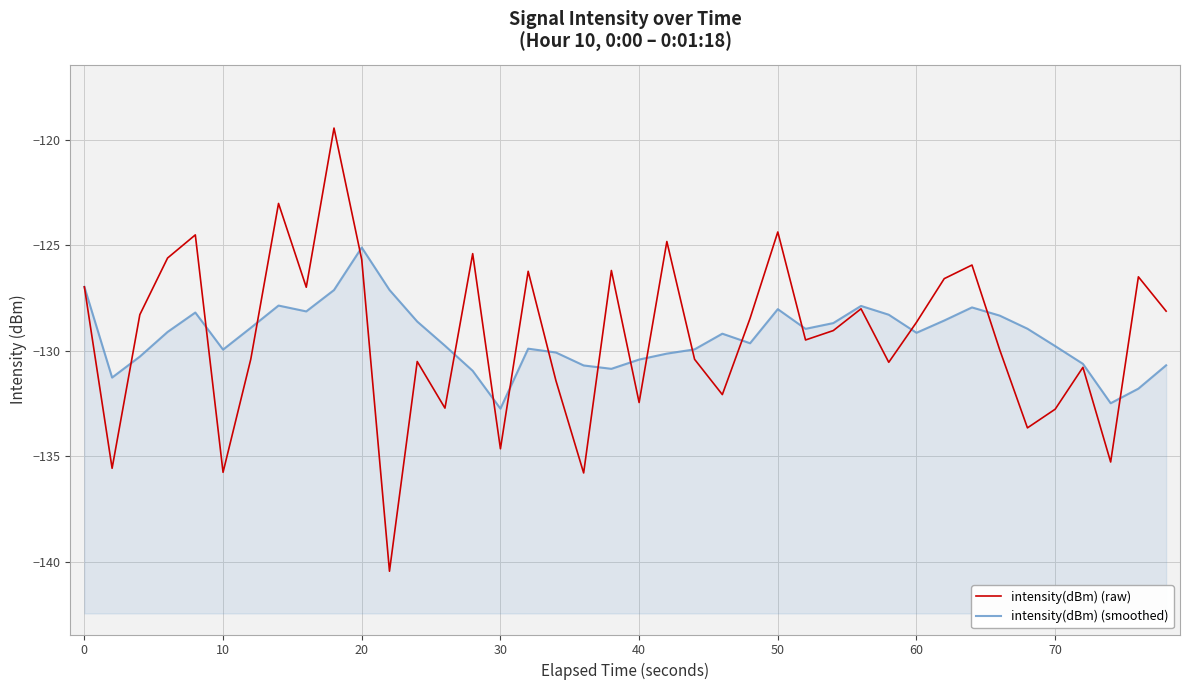

How many intersections are there between intensity(dBm) (raw) and intensity(dBm) (smoothed)?

17